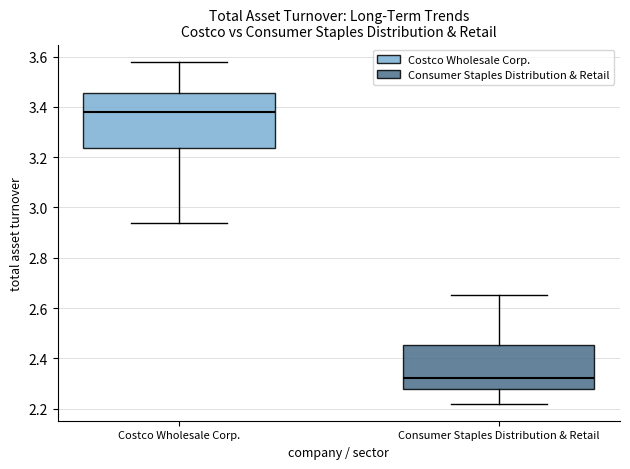

Which box's median line is the lowest?

Consumer Staples Distribution & Retail